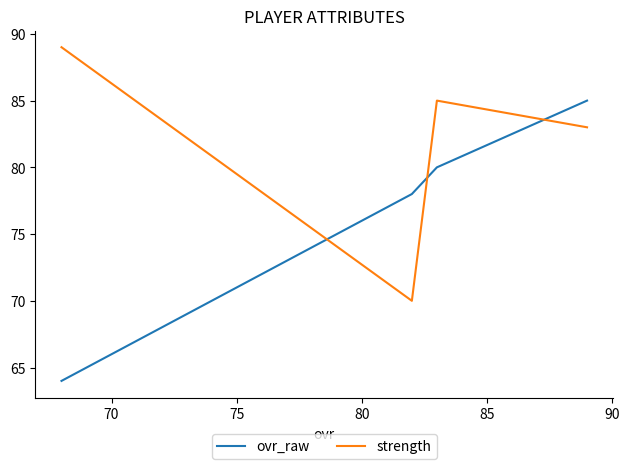

What is the maximum value for ovr_raw?

85